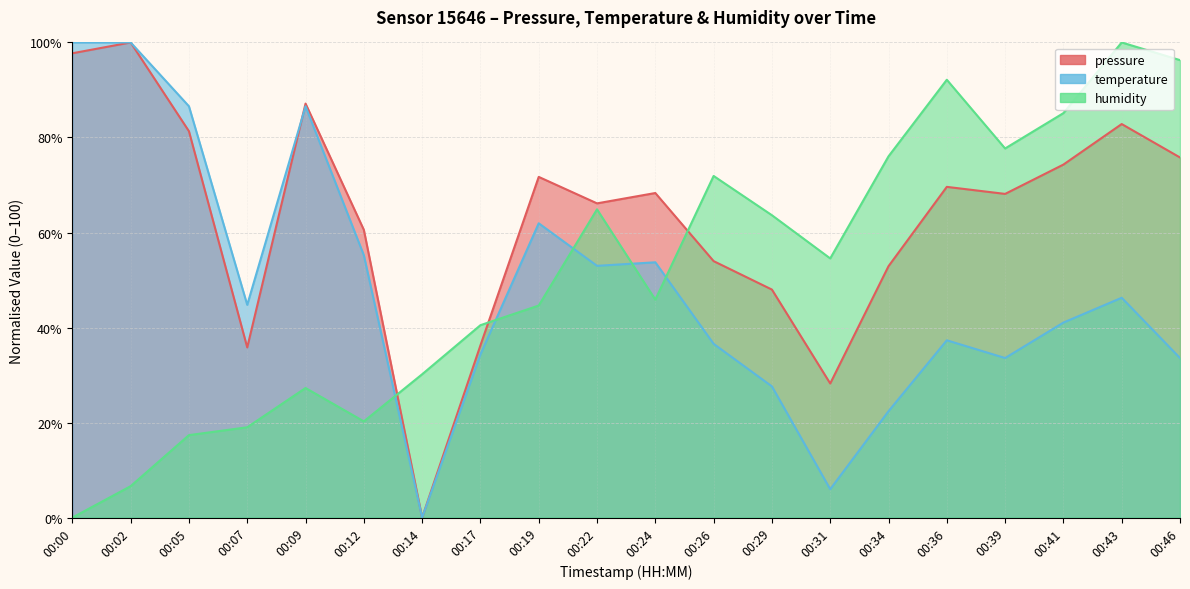

How many categories are shown in the chart?

20